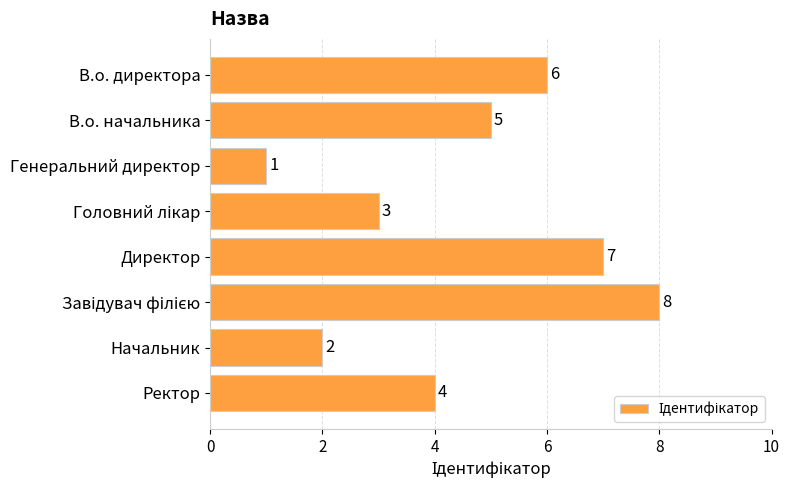

Reading bottom to top, what are all the values shown in this chart?

4	2	8	7	3	1	5	6